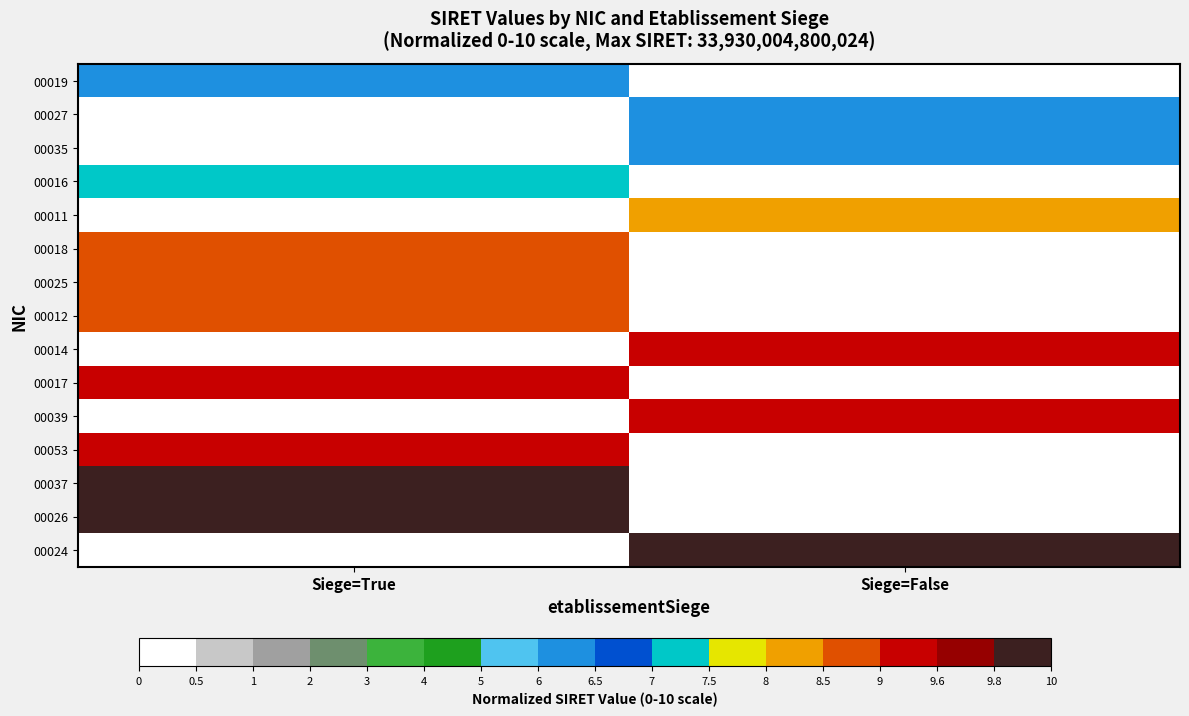

Reading left to right, list all the values displayed in this chart.

00019: Siege=True=6.5	Siege=False=0.0
00027: Siege=True=0.0	Siege=False=6.5
00035: Siege=True=0.0	Siege=False=6.5
00016: Siege=True=7.9	Siege=False=0.0
00011: Siege=True=0.0	Siege=False=9.0
00018: Siege=True=9.0	Siege=False=0.0
00025: Siege=True=9.0	Siege=False=0.0
00012: Siege=True=9.1	Siege=False=0.0
00014: Siege=True=0.0	Siege=False=9.4
00017: Siege=True=9.5	Siege=False=0.0
00039: Siege=True=0.0	Siege=False=9.5
00053: Siege=True=9.5	Siege=False=0.0
00037: Siege=True=10.0	Siege=False=0.0
00026: Siege=True=10.0	Siege=False=0.0
00024: Siege=True=0.0	Siege=False=10.0